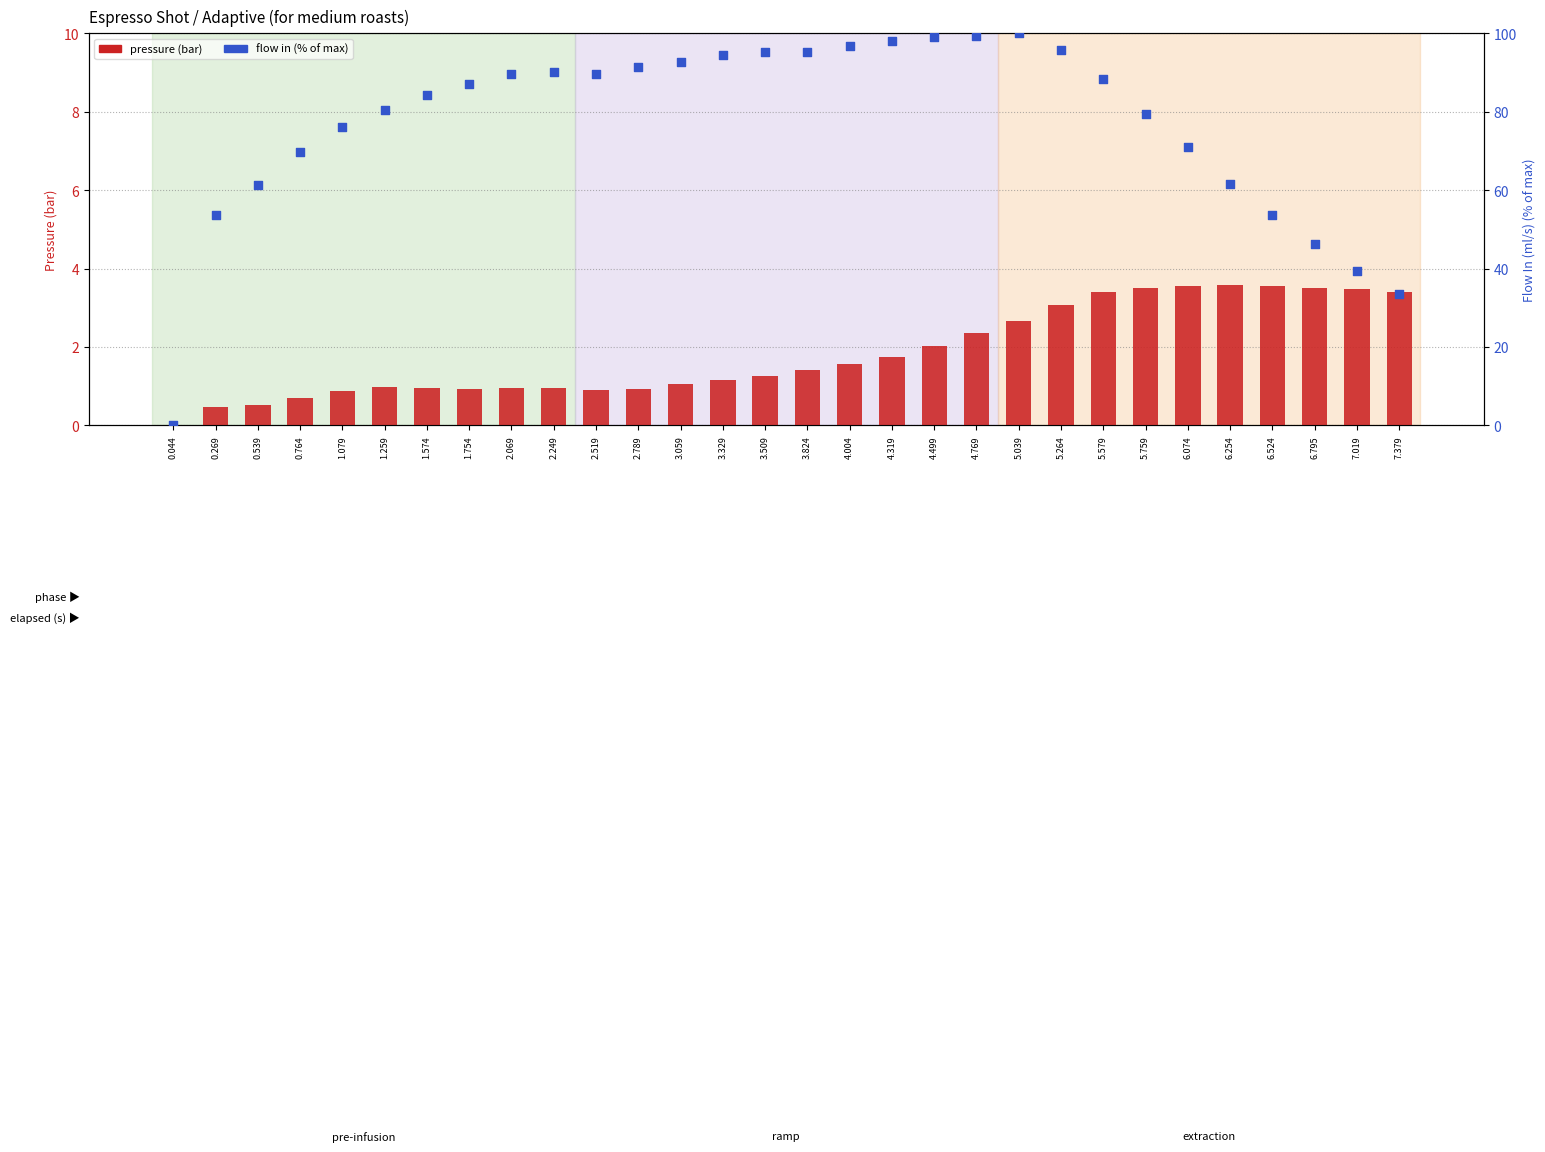

Which series has the largest Y range (max minus min)?

flow_in (pct)